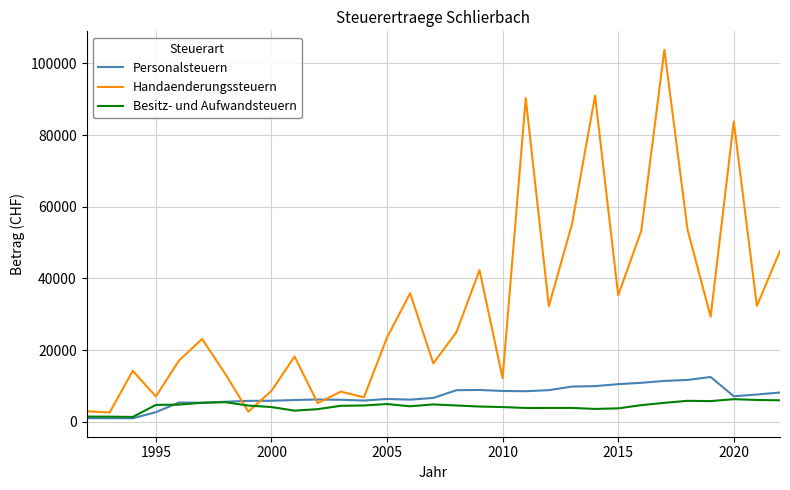

Which series has the largest total across all categories?

Handaenderungssteuern